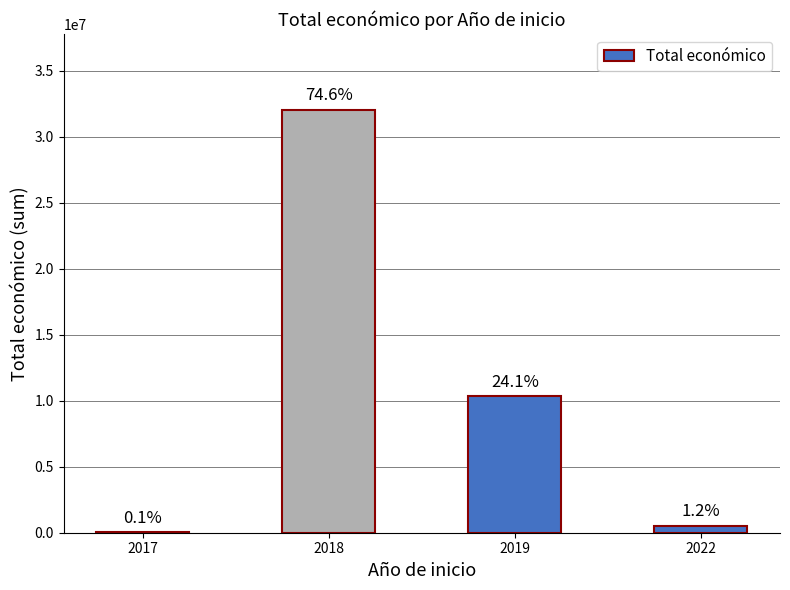

Are the bars horizontal?

No